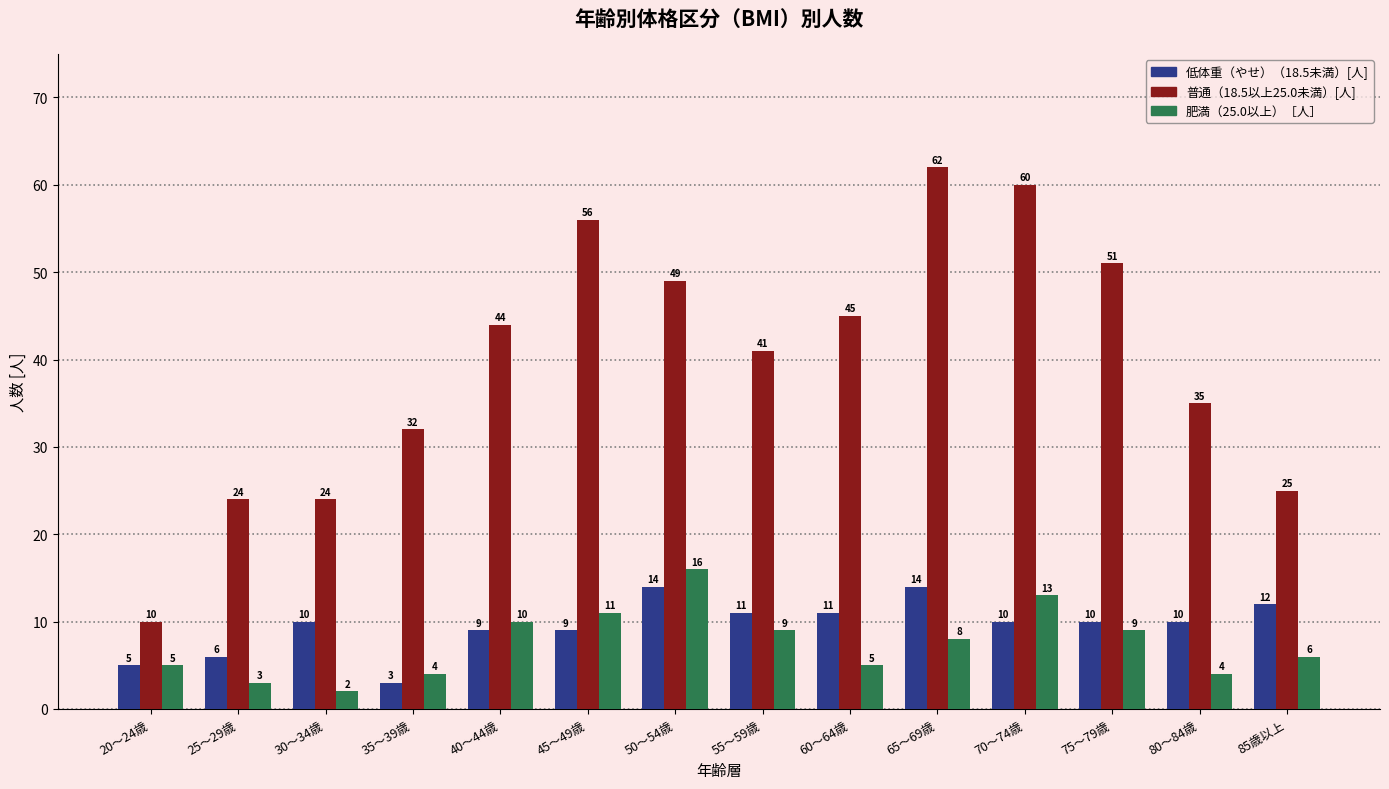

What value does the 肥満（25.0以上）［人］ series have at 55～59歳, to the nearest 5?

10